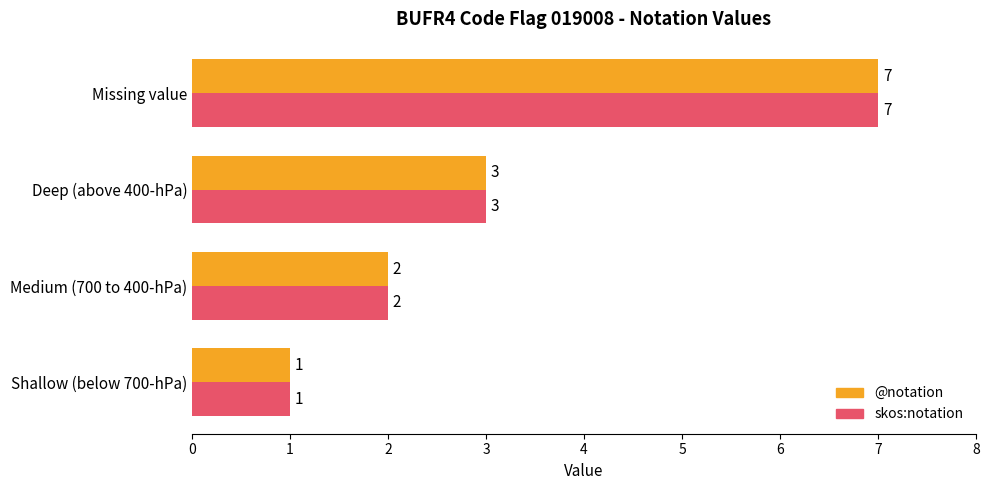

What is the sum of the skos:notation values at Deep (above 400-hPa) and Shallow (below 700-hPa)?

4